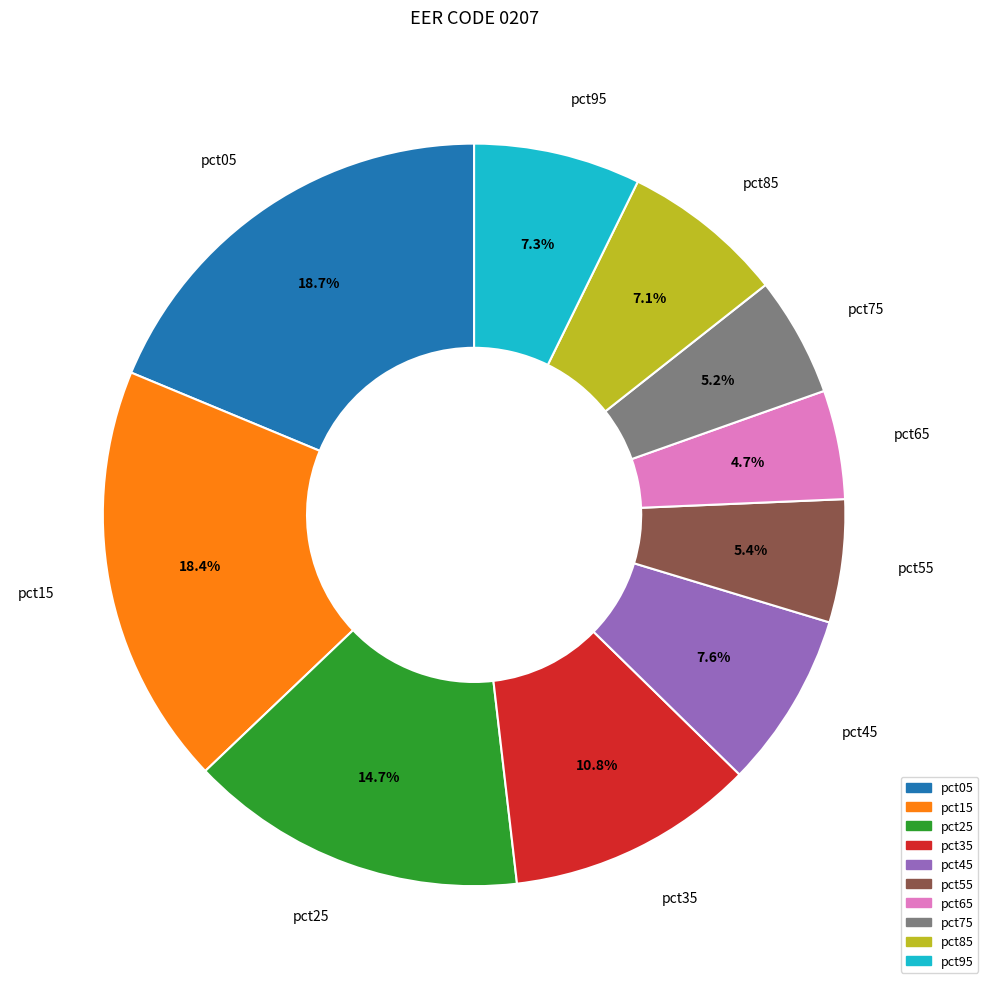

Which has a higher value, pct05 or pct75?

pct05